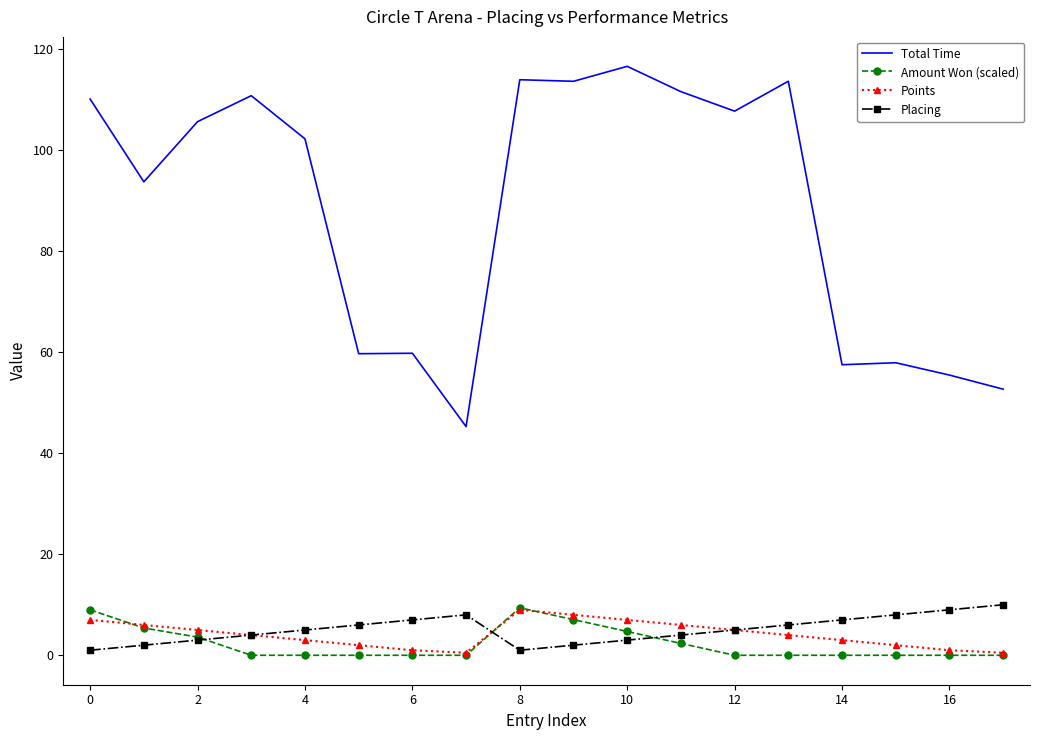

How many series are shown in this chart?

4